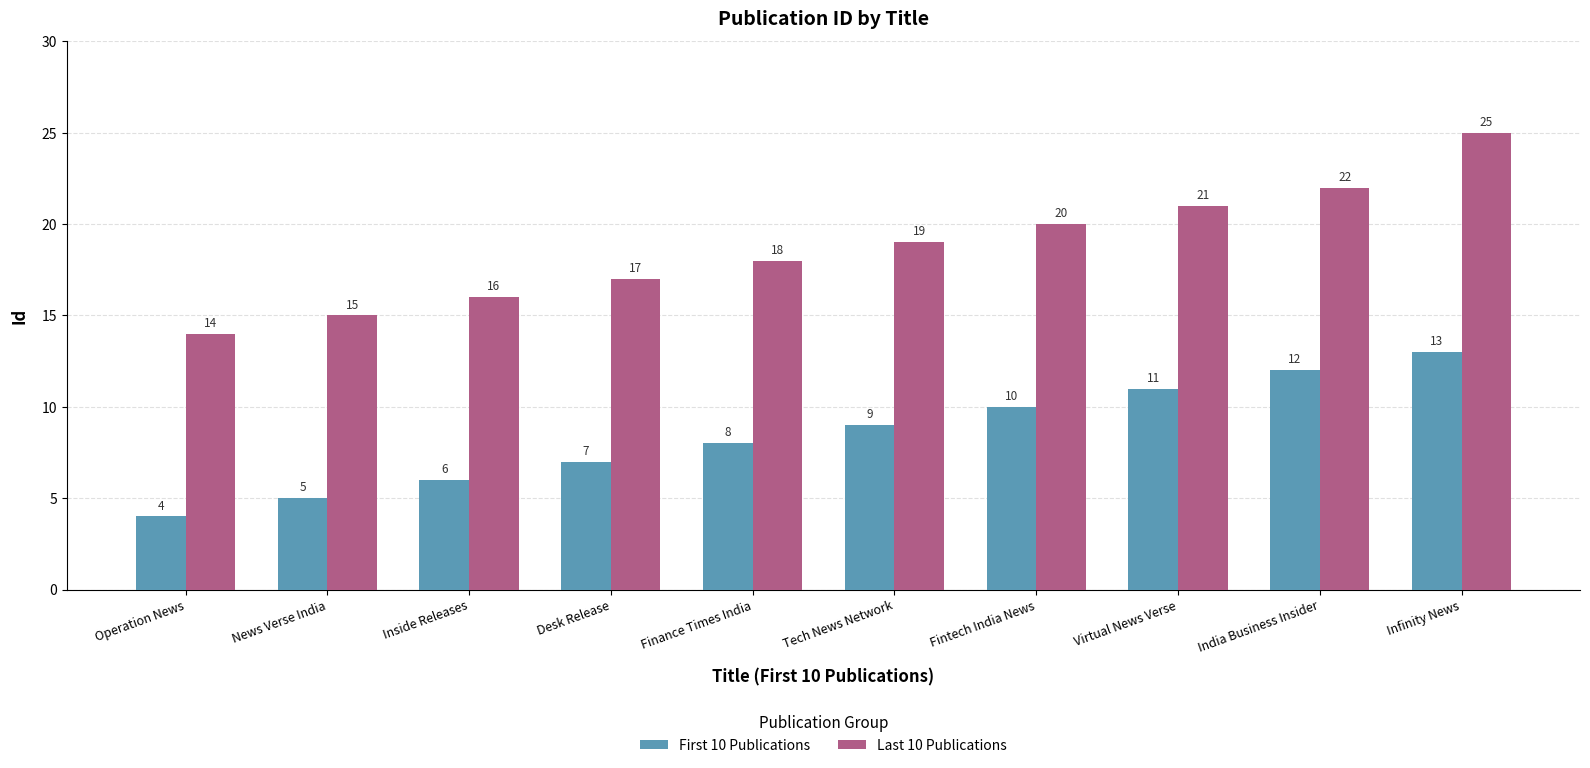

What is the label of the 1st bar from the left?

Operation News